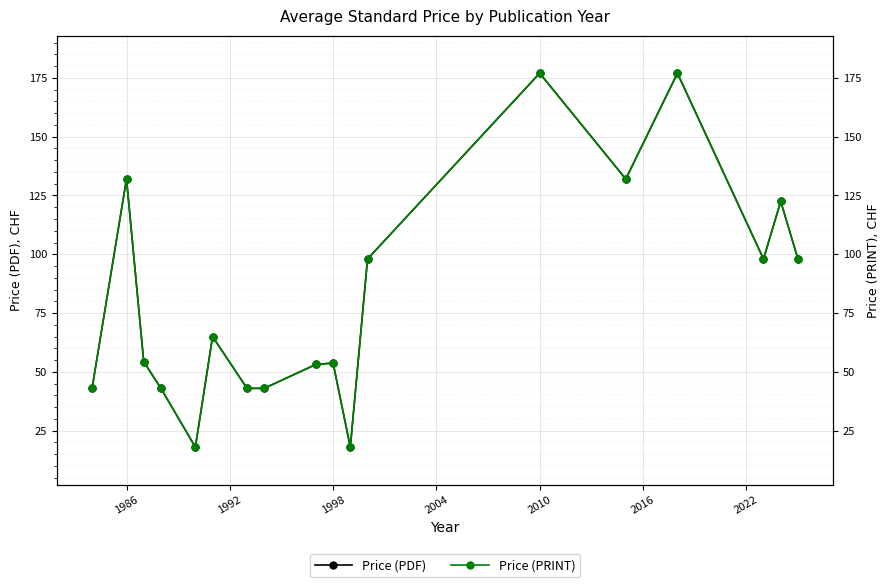

The Price (PDF) series shows 279.7 at 2010. True or false?

False